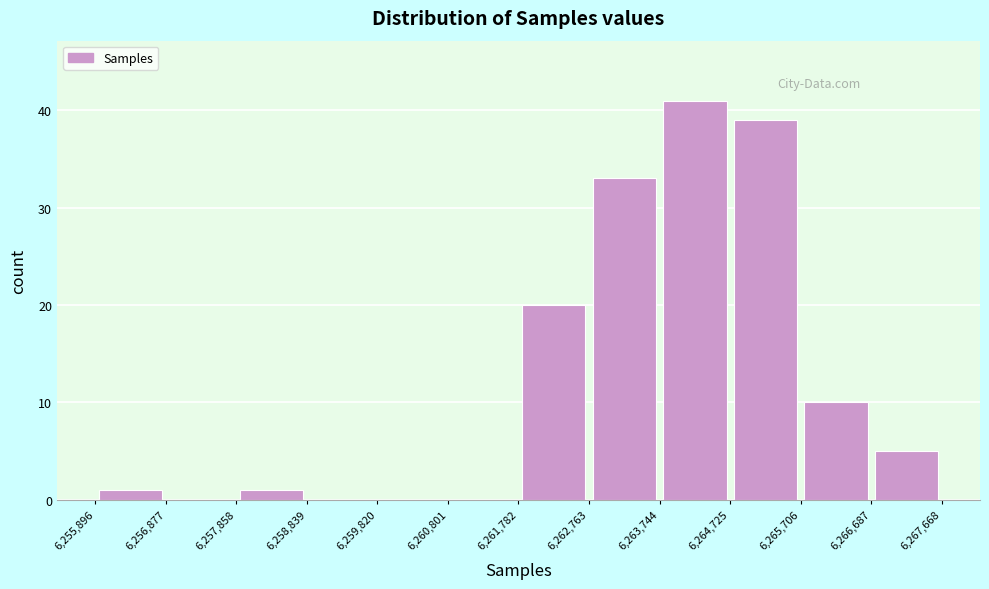

Reading left to right, transcribe this chart: for each bar, give the range it covers on the x-axis and its height. The values are not printed on the chart, so give them approximately, as read against the axis.

6,255,896 to 6,256,877: 1
6,256,877 to 6,257,858: 0
6,257,858 to 6,258,839: 1
6,258,839 to 6,259,820: 0
6,259,820 to 6,260,801: 0
6,260,801 to 6,261,782: 0
6,261,782 to 6,262,763: 20
6,262,763 to 6,263,744: 33
6,263,744 to 6,264,725: 41
6,264,725 to 6,265,706: 39
6,265,706 to 6,266,687: 10
6,266,687 to 6,267,668: 5